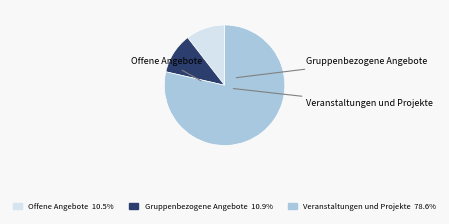

Which slice is the smallest?

Offene Angebote